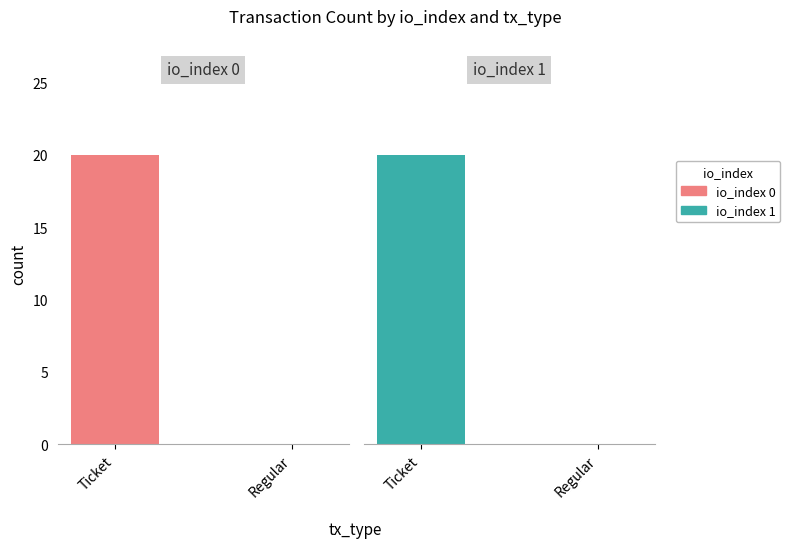

How many categories are shown in the chart?

2